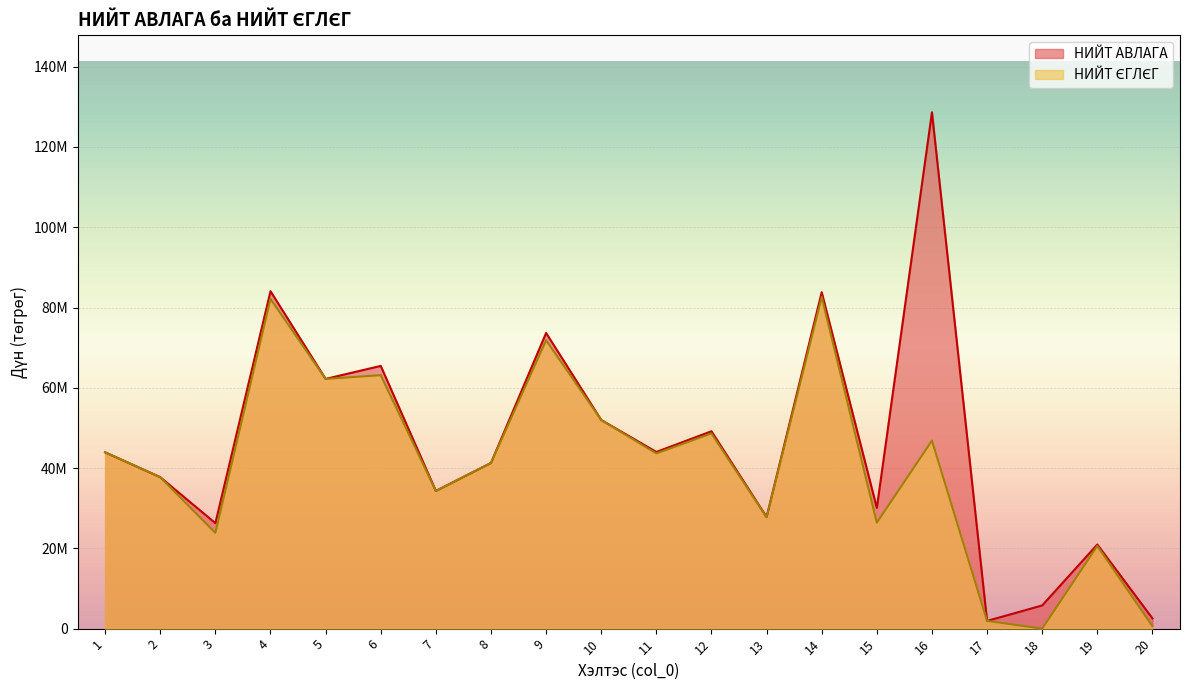

True or false: НИЙТ АВЛАГА and НИЙТ ЄГЛЄГ cross at least once.

False